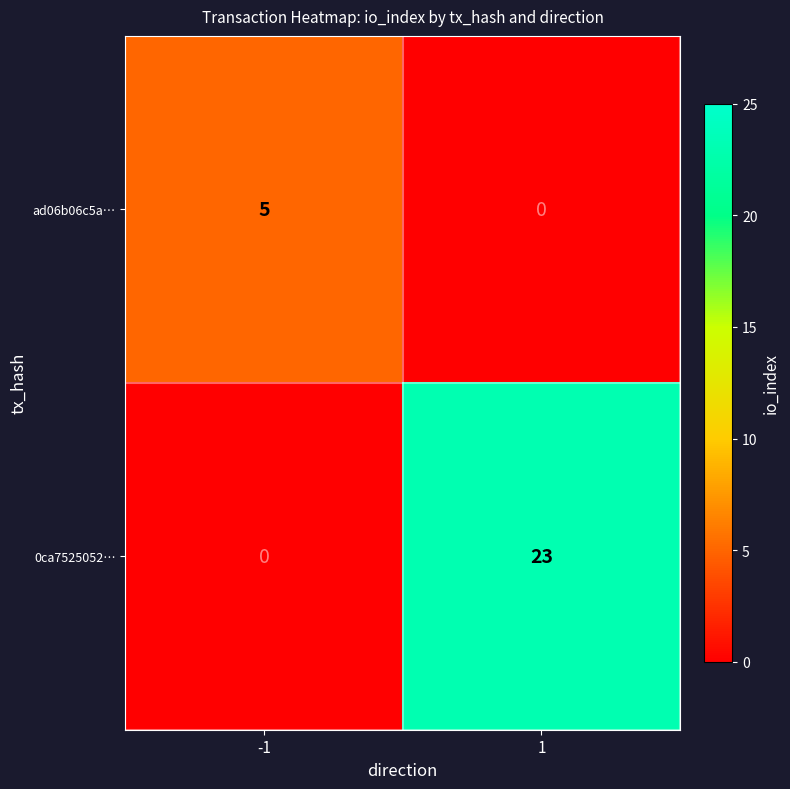

Reading left to right, extract all data points from this chart.

ad06b06c5a…: -1=5	1=0
0ca7525052…: -1=0	1=23